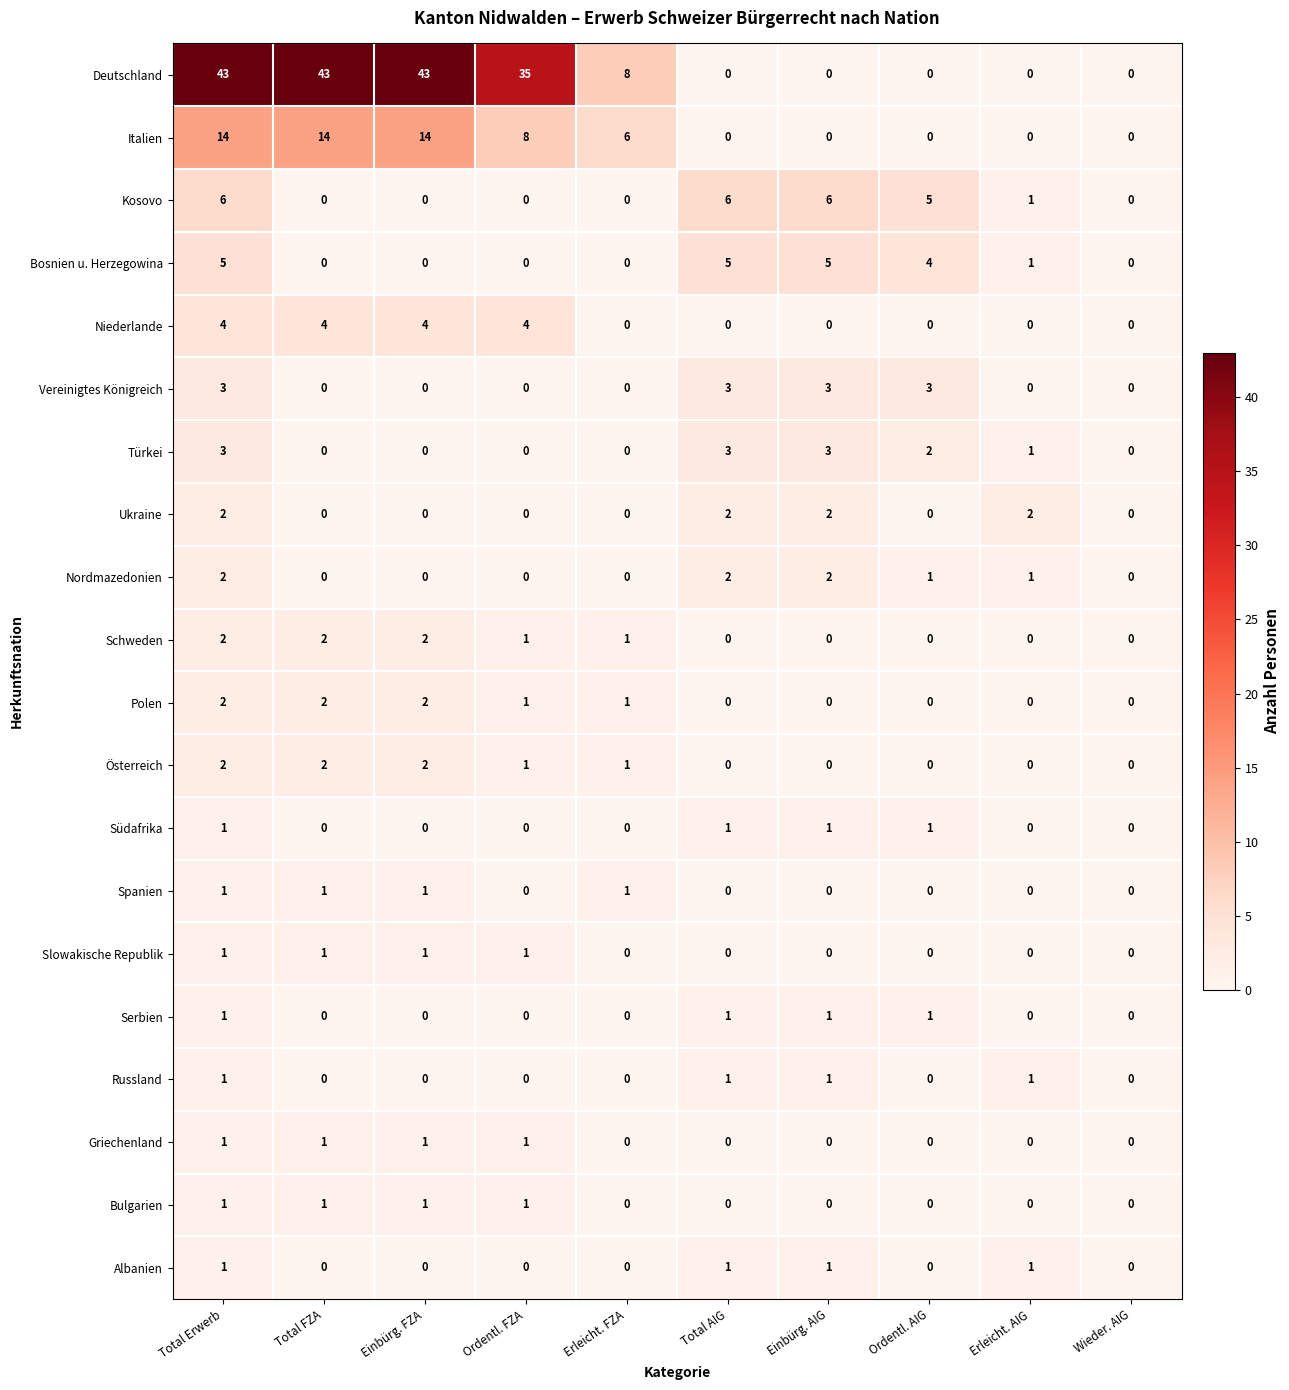

What is the greatest value displayed?

43